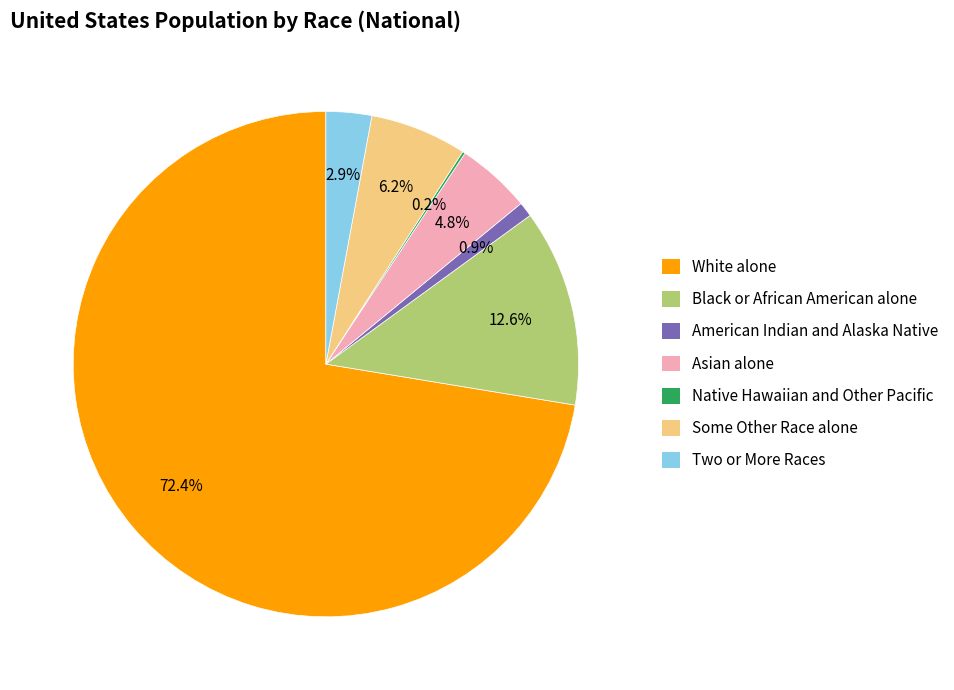

What is the largest slice in the pie chart?

White alone